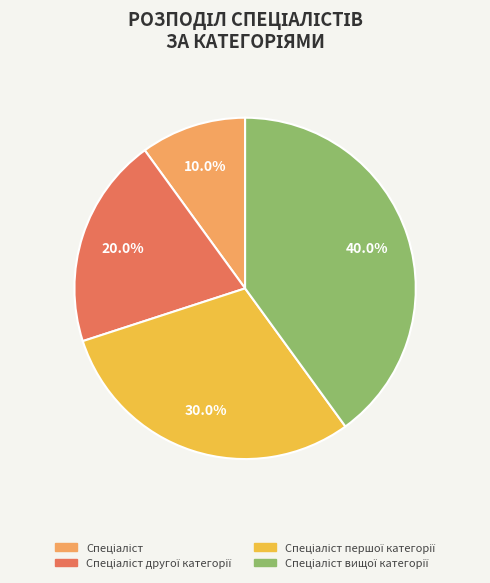

Is there a majority slice in this chart?

No